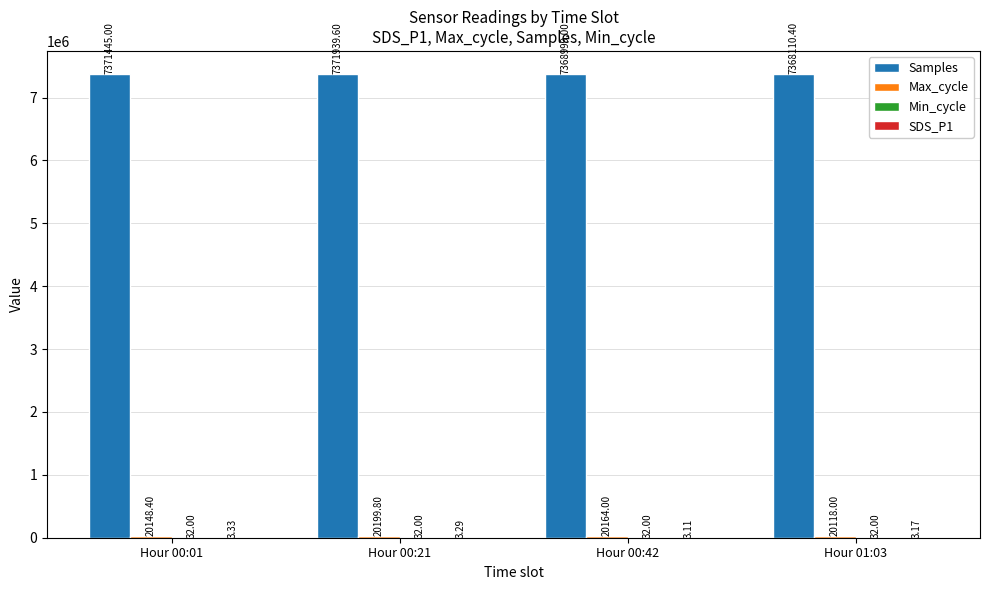

How many distinct data groups are displayed?

4